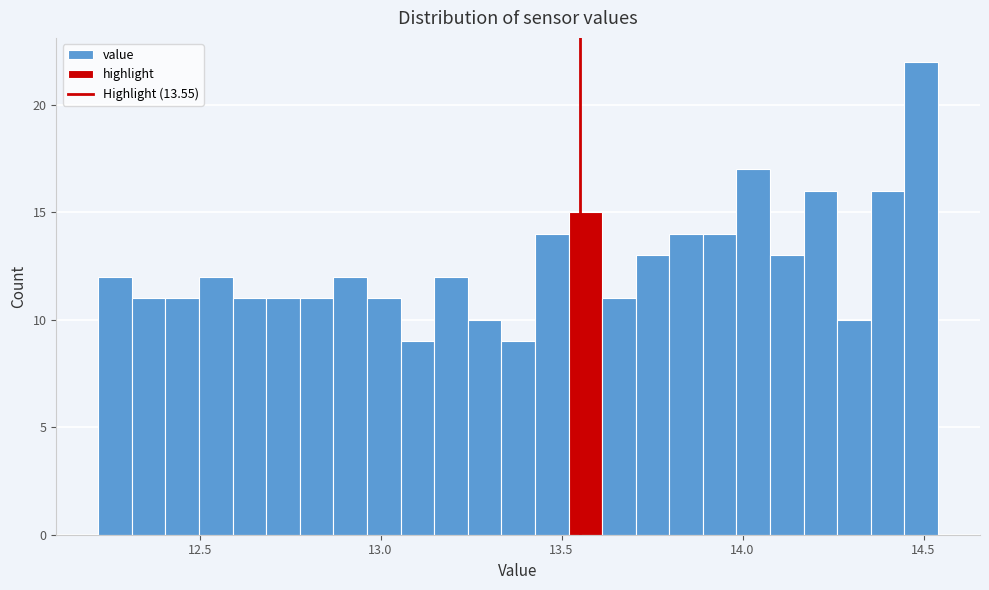

Around what value on the x-axis is the tallest bar? Give the approximate position of its centre, as read against the axis.

14.50